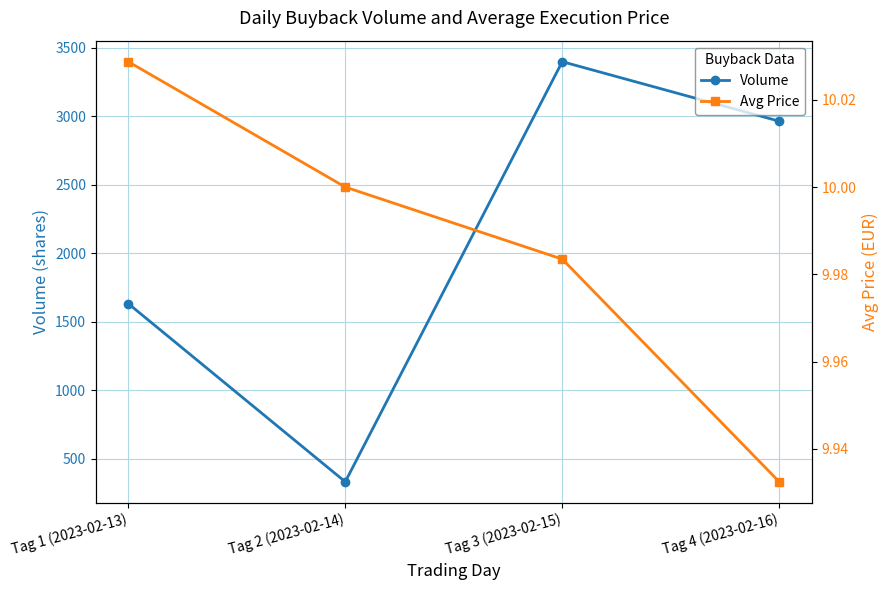

Read the Volume value at Tag 1 (2023-02-13).

1632